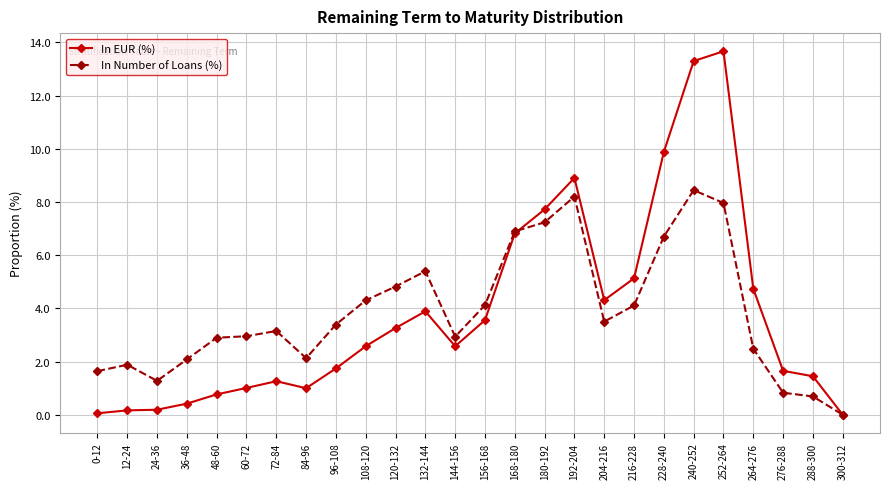

What are all the series names shown in the legend?

In EUR (%), In Number of Loans (%)